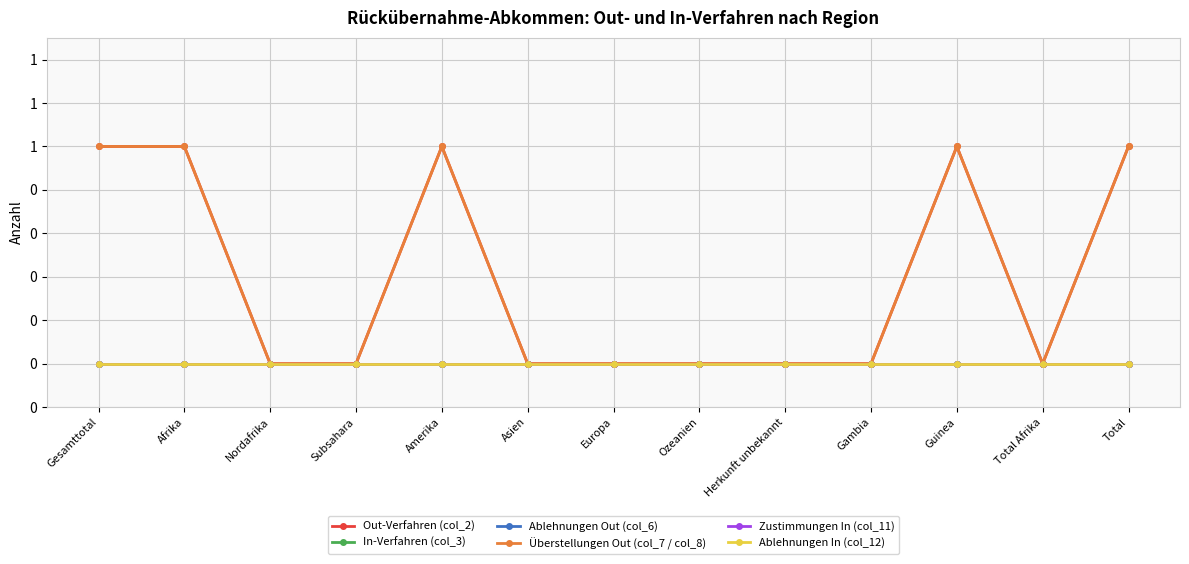

What position from the left is Gesamttotal?

1